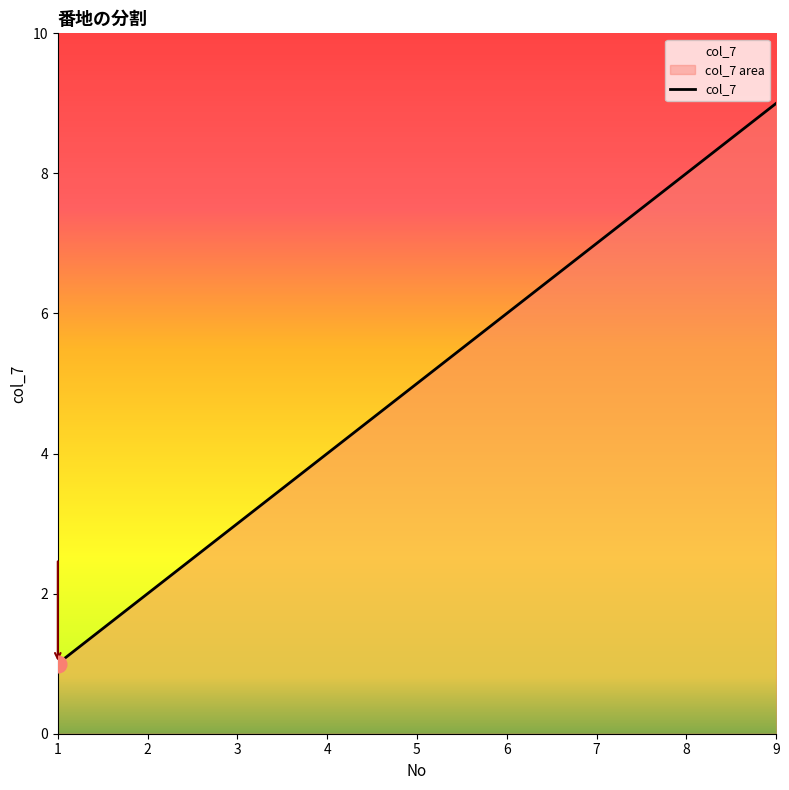

Read the value at 4.

4